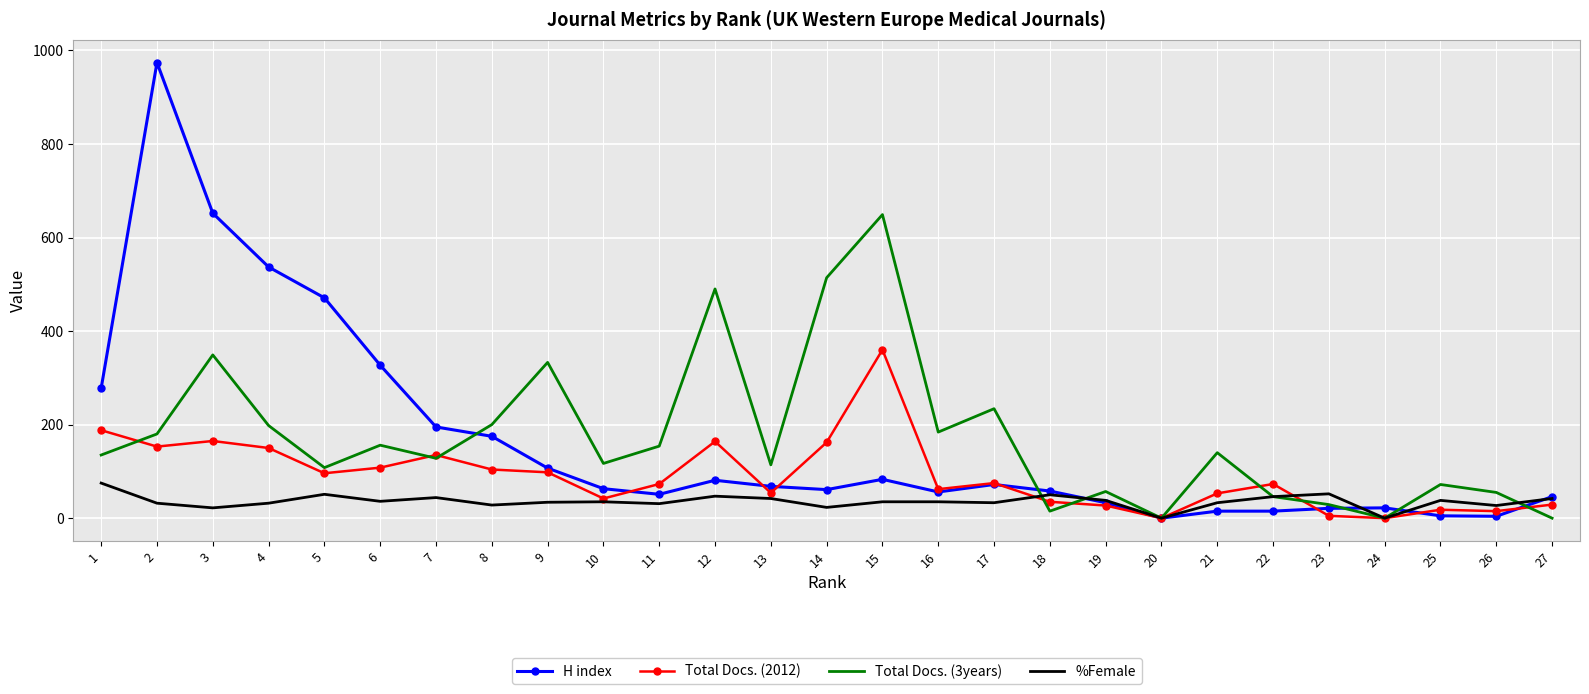

Which series has the largest range (max minus min)?

H index